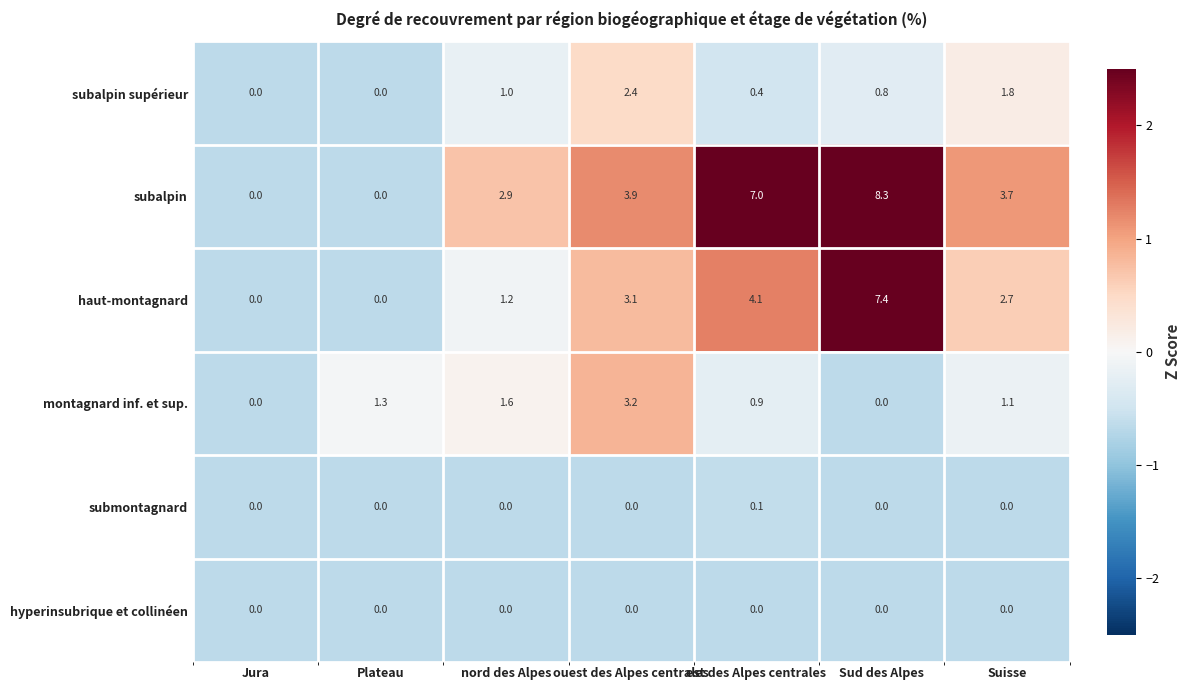

True or false: haut-montagnard has a value of 2.7 at Suisse.

True